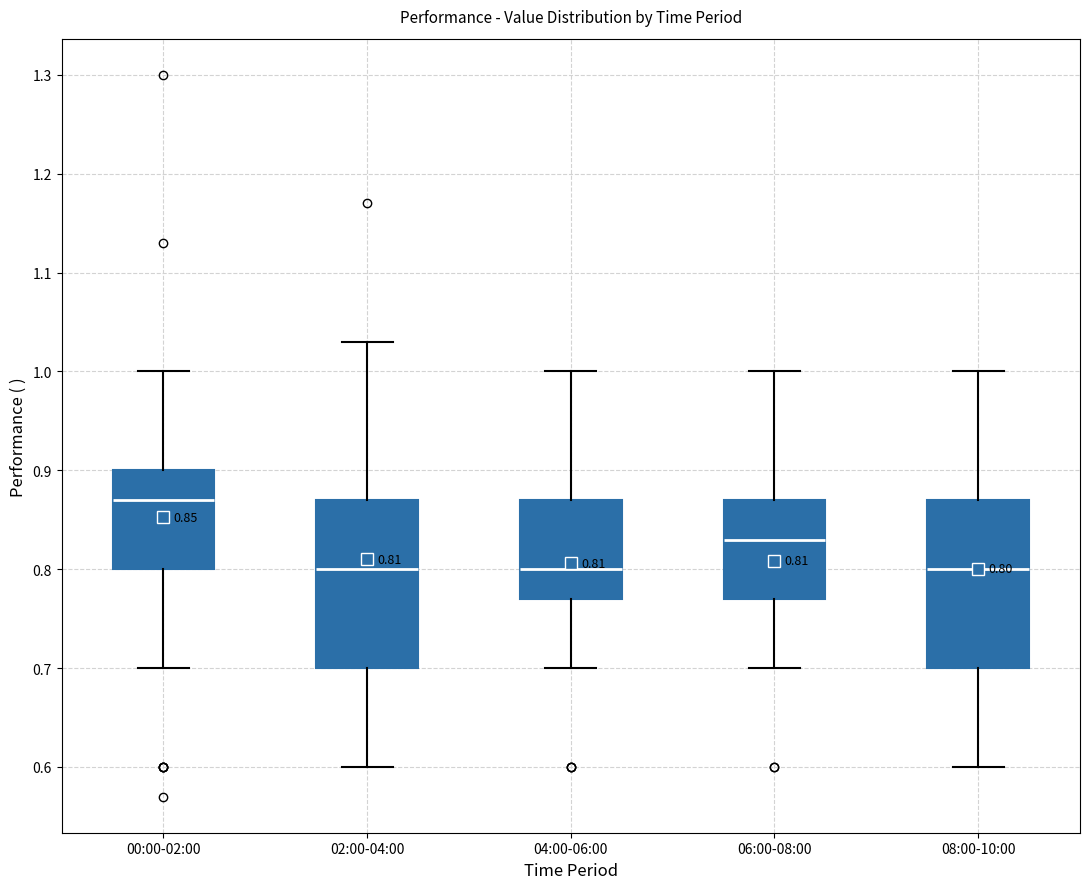

Which box has the highest median line?

00:00-02:00